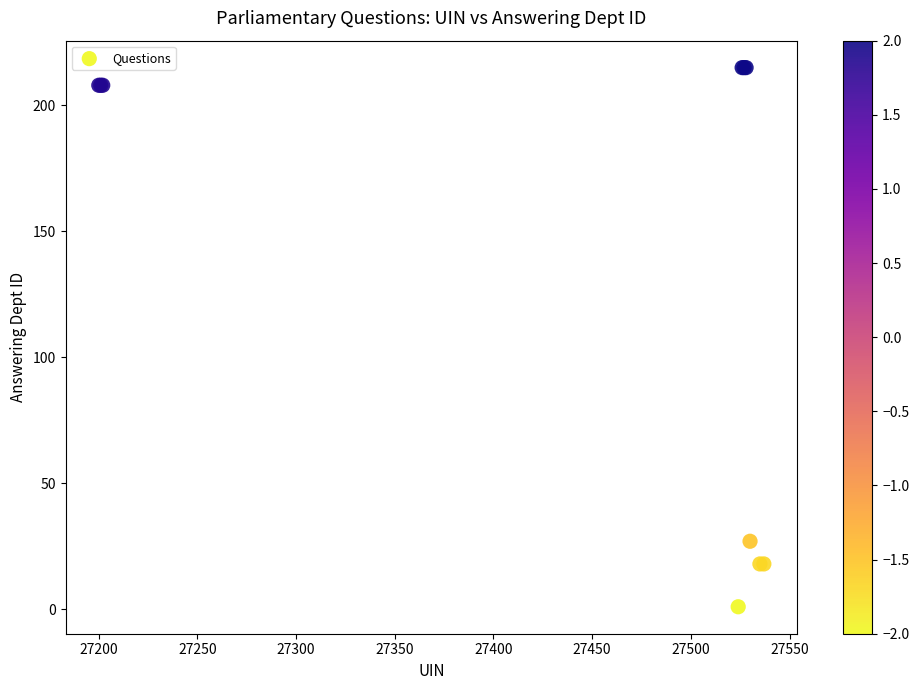

What Y value in the scatter plot is closest to 108?

27